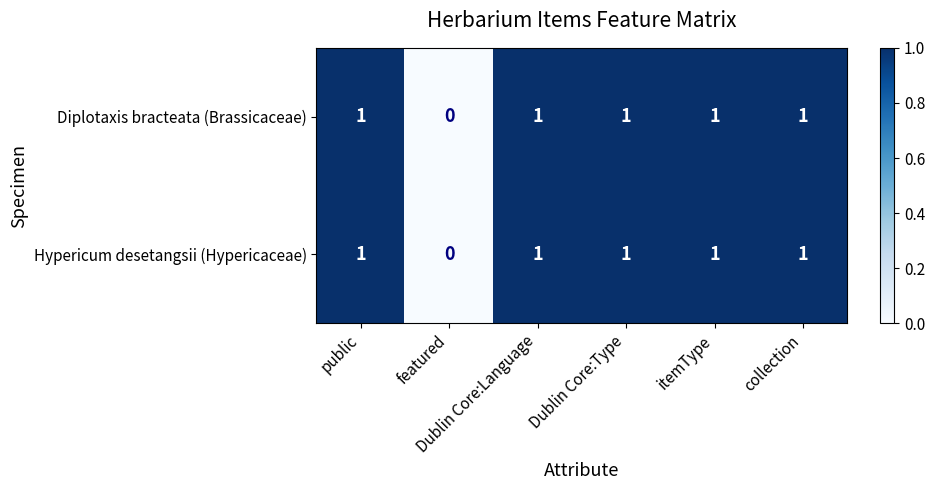

How many distinct data groups are displayed?

2